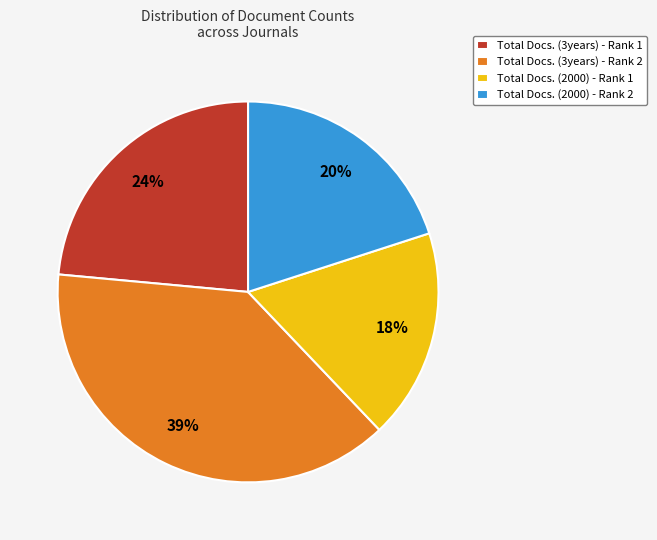

Is the sum of Total Docs. (3years) - Rank 2 and Total Docs. (2000) - Rank 2 greater than half?

Yes